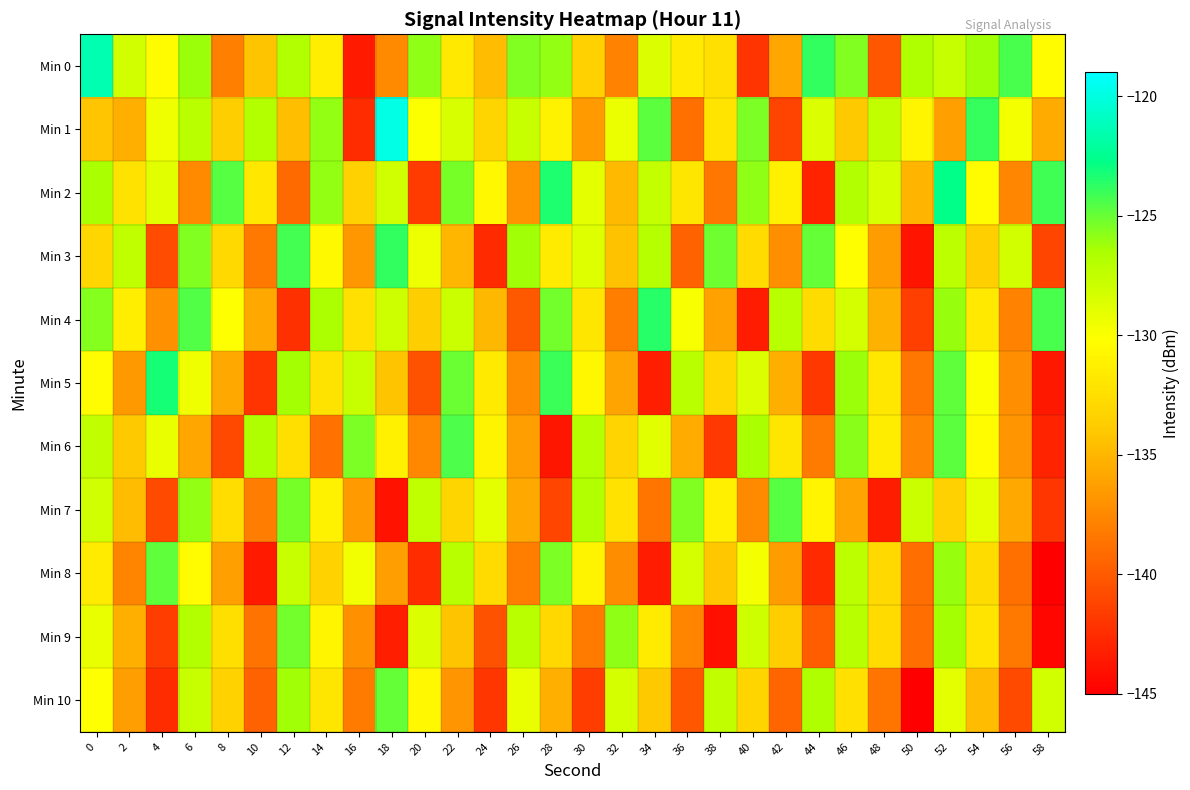

What is the spread (max minus min) of values at 12?

18.1